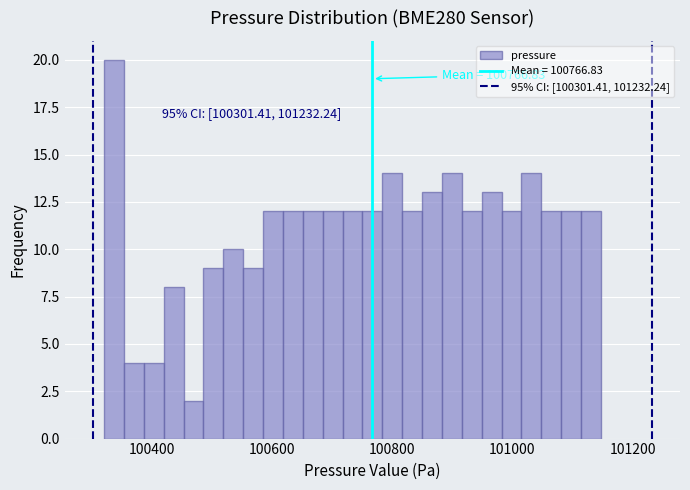

Around what value on the x-axis is the tallest bar? Give the approximate position of its centre, as read against the axis.

100340